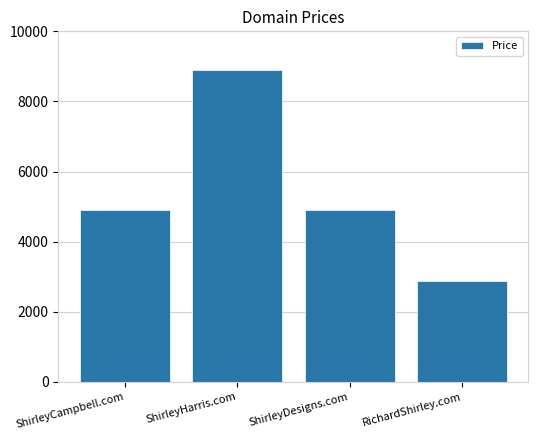

Count the number of data series in this chart.

1